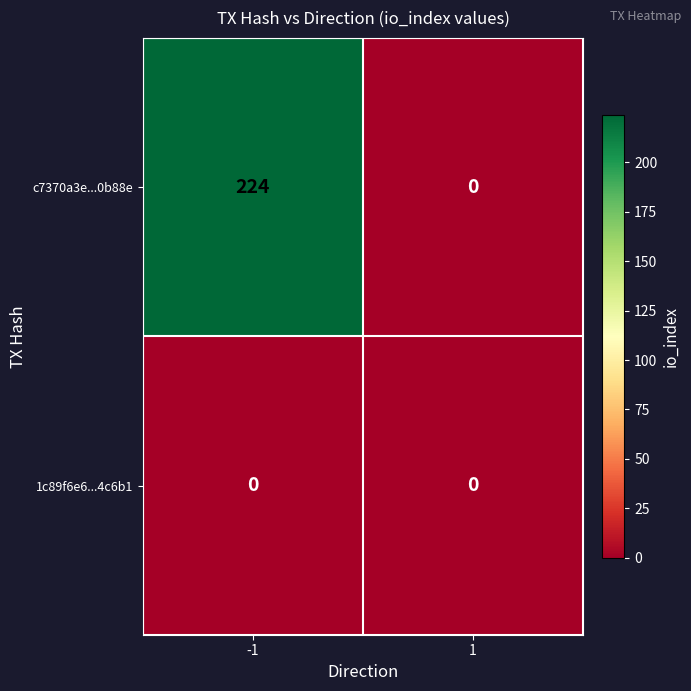

At how many categories does at least one series exceed 120?

1